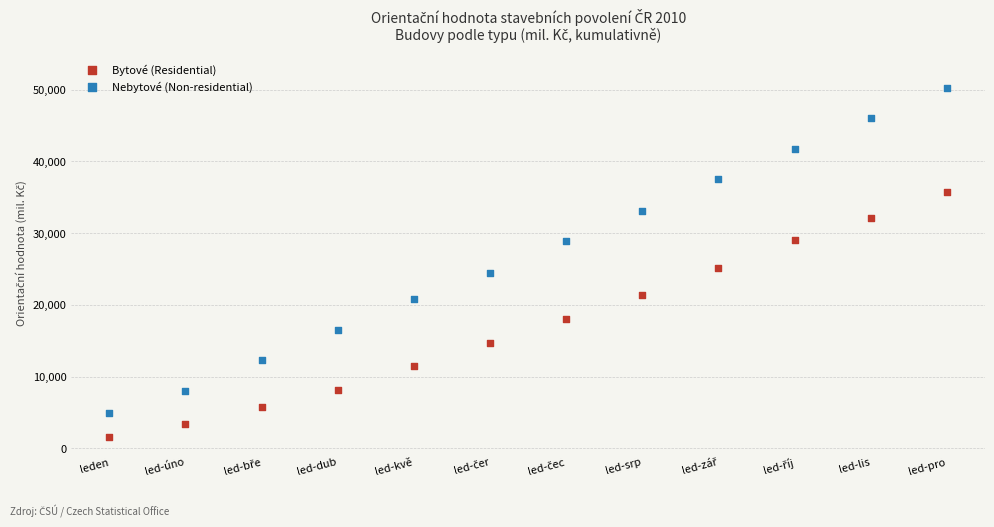

Which series contains the highest Y value?

Nebytové (Non-residential)